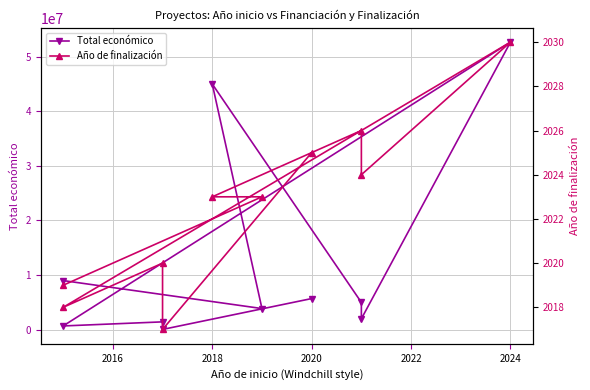

How many values in the Total económico series are below 4999992?

5